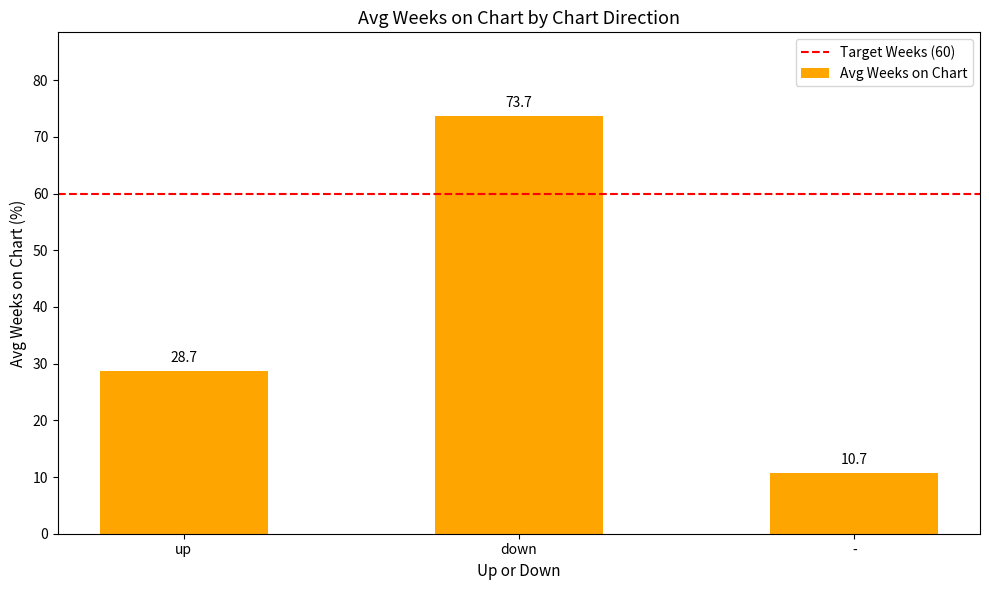

Rank the categories by value from highest to lowest.

down, up, -